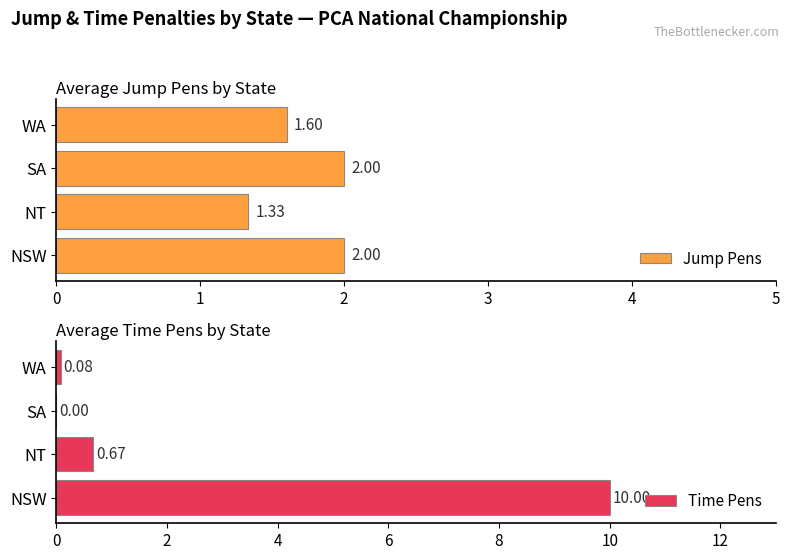

What is the sum of all Time Pens values?

10.7